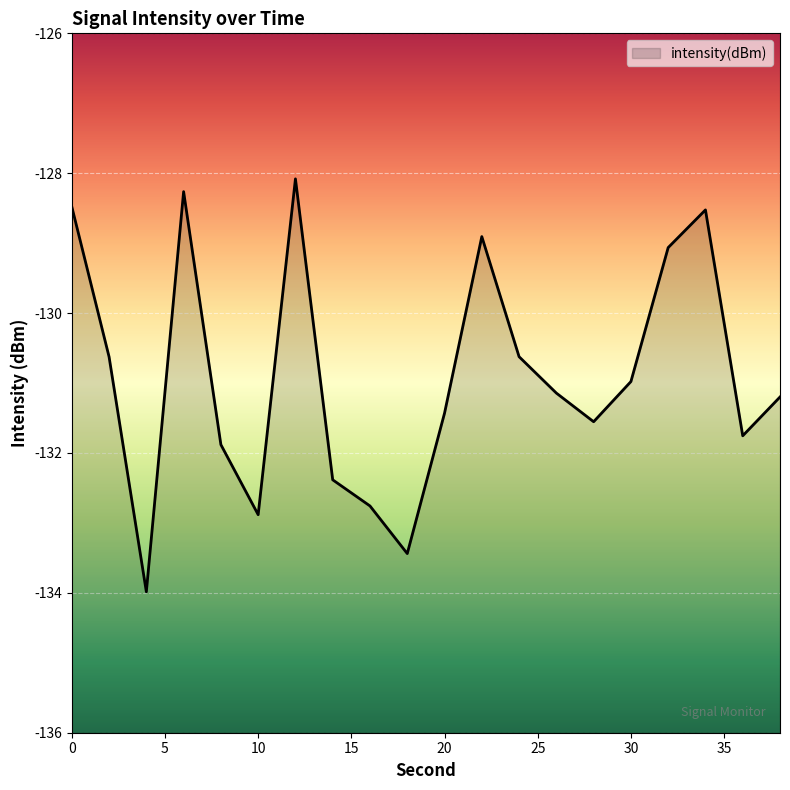

At which label is the value closest to -131?

30